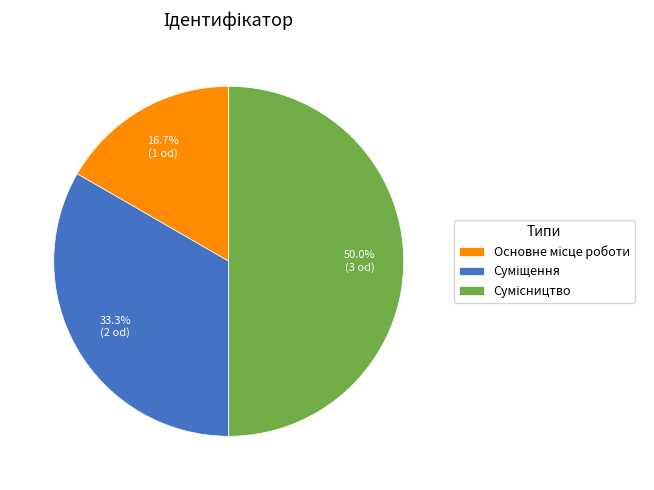

Rank the categories by value from highest to lowest.

Сумісництво, Суміщення, Основне місце роботи